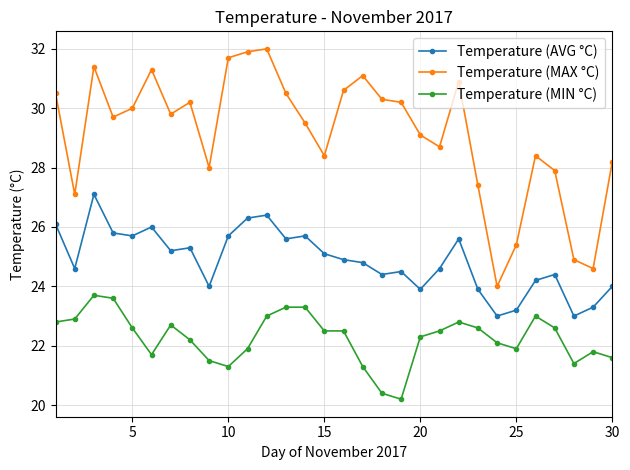

True or false: Temperature (MAX °C) has more than 2 interior local peaks.

True